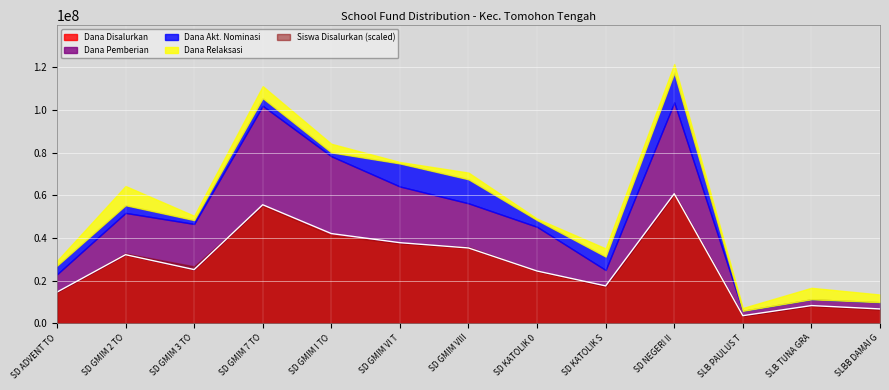

Reading left to right, list all the values displayed in this chart.

Dana Disalurkan: 14625000	32175000	25200000	55575000	42075000	37800000	35325000	24525000	17550000	60750000	3600000	8325000	6750000
Dana Pemberian: 8325000	19575000	21375000	46350000	36225000	26325000	20925000	20700000	7425000	42750000	2250000	2925000	3150000
Dana Akt. Nominasi: 4050000	3600000	1800000	3600000	1800000	10800000	11250000	3150000	6300000	13950000	0	0	0
Dana Relaksasi: 2250000	9000000	2025000	5625000	4050000	675000	3150000	675000	3825000	4050000	1350000	5400000	3600000
Siswa Disalurkan: 34	76	62	128	96	87	83	57	40	141	8	19	15